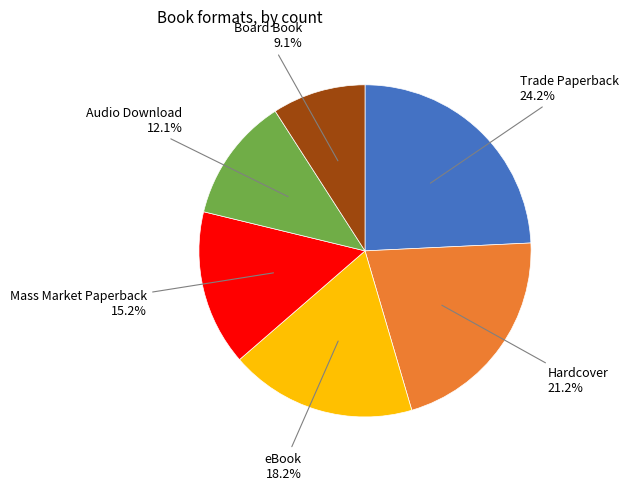

Is there a majority slice in this chart?

No